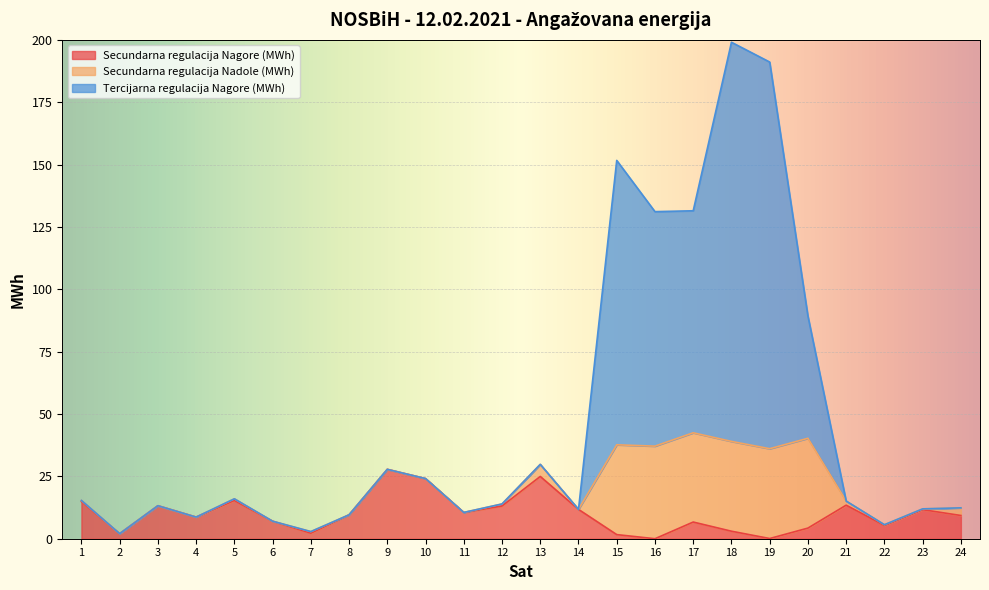

At how many categories does at least one series exceed 108?

5